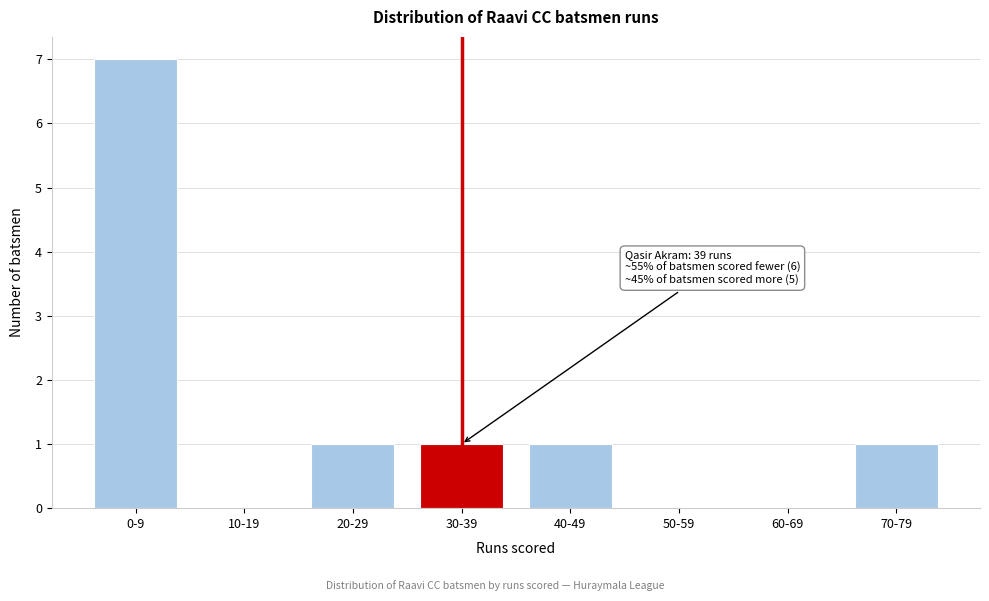

Reading left to right, list all the values displayed in this chart.

0-9=7	10-19=0	20-29=1	30-39=1	40-49=1	50-59=0	60-69=0	70-79=1